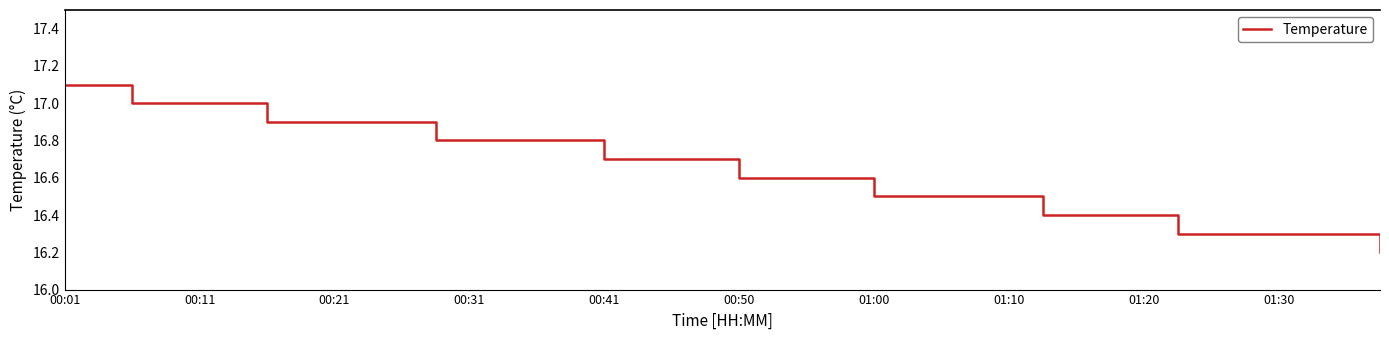

How many values are between 16 and 17?

38